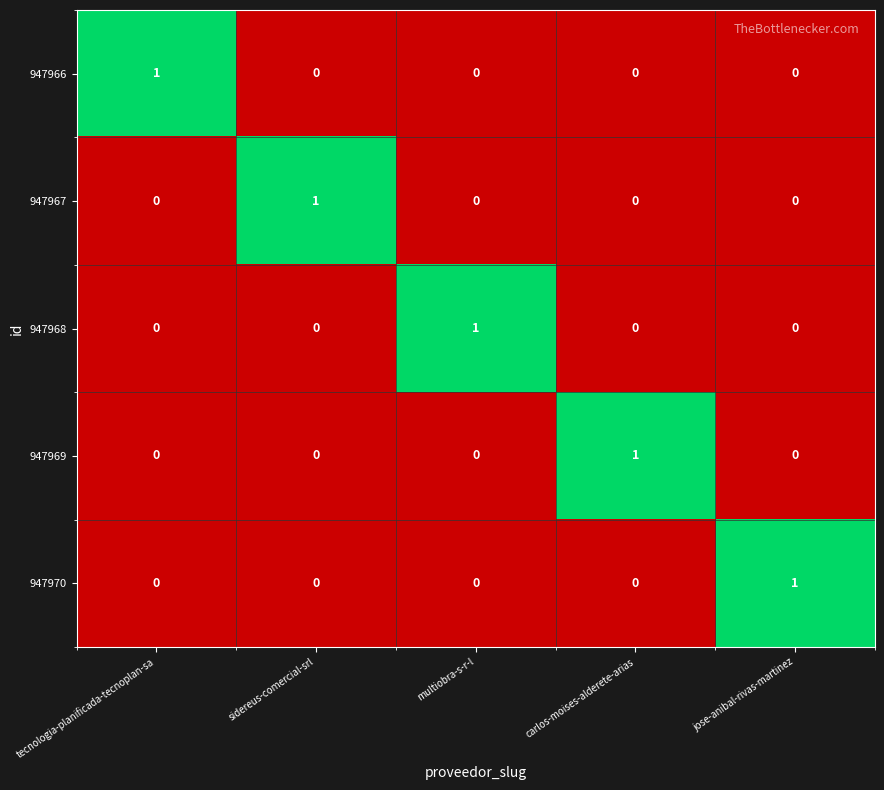

At how many categories does at least one series exceed 0?

5